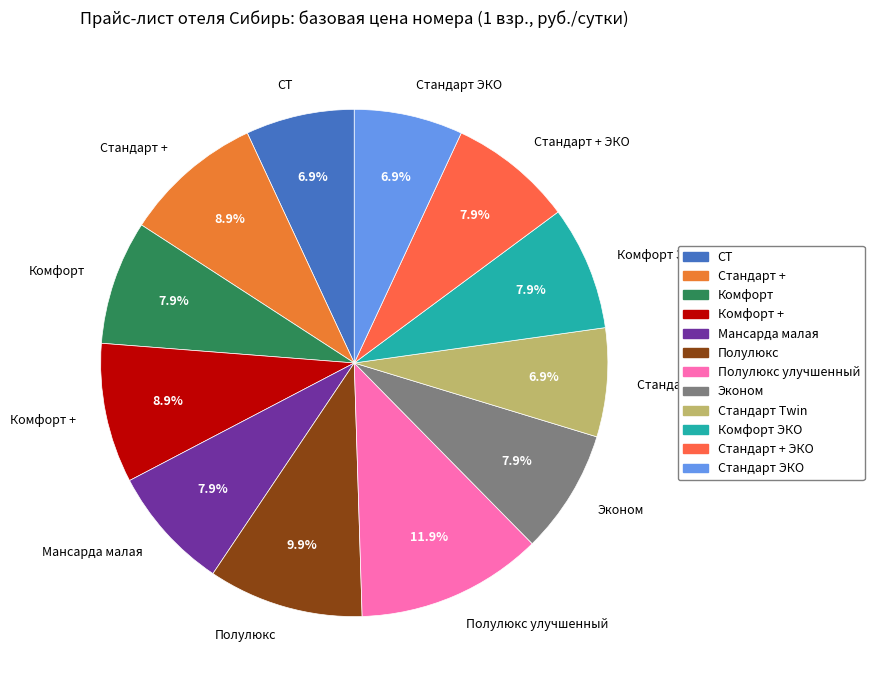

What is the ratio of the value at СТ to the value at Полулюкс улучшенный?

0.6